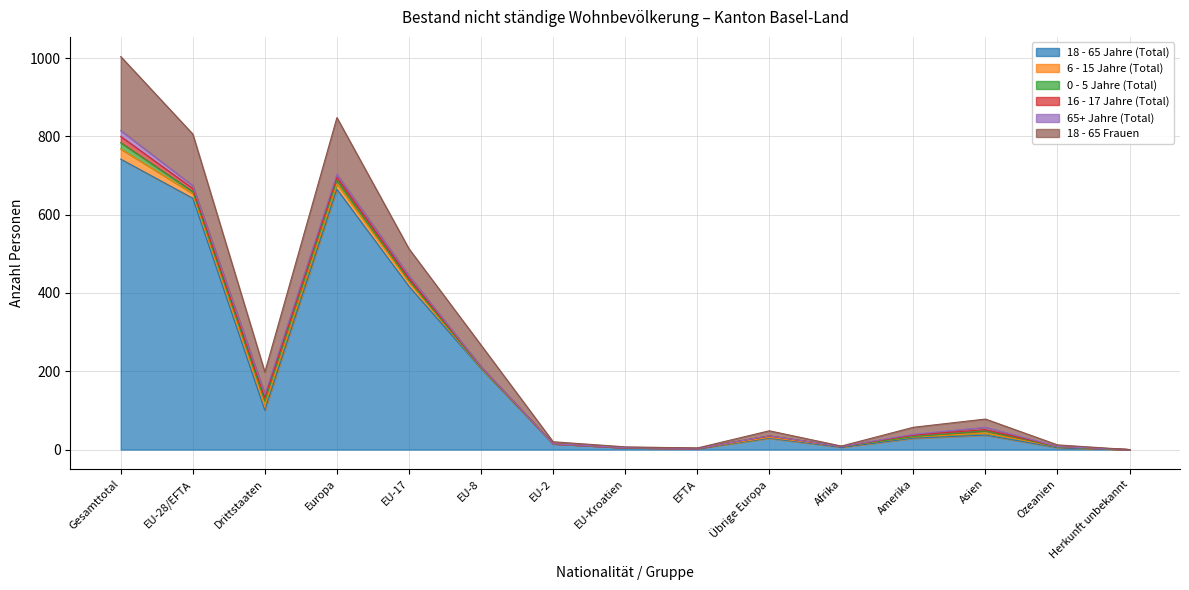

Between EU-17 and EFTA, which series saw the biggest shift?

18 - 65 Jahre (Total)